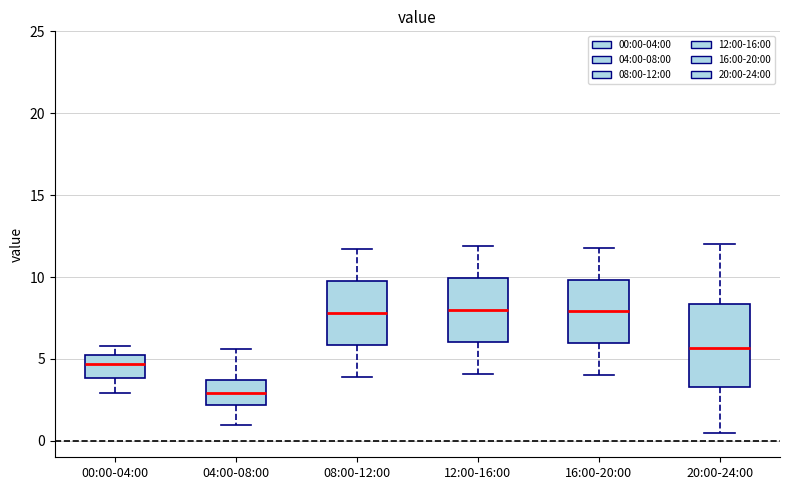

Reading left to right, transcribe this box plot: for each box, give where its median line is, the range the box spans, and where its two whiskers end, as read against the y-axis. The values are not printed on the chart, so give them approximately, as read against the axis.

00:00-04:00: median 4.5, box 4.0 to 5.5, whiskers 3.0 to 6.0
04:00-08:00: median 3.0, box 2.0 to 3.5, whiskers 1.0 to 5.5
08:00-12:00: median 8.0, box 6.0 to 10.0, whiskers 4.0 to 11.5
12:00-16:00: median 8.0, box 6.0 to 10.0, whiskers 4.0 to 12.0
16:00-20:00: median 8.0, box 6.0 to 10.0, whiskers 4.0 to 12.0
20:00-24:00: median 5.5, box 3.5 to 8.5, whiskers 0.5 to 12.0